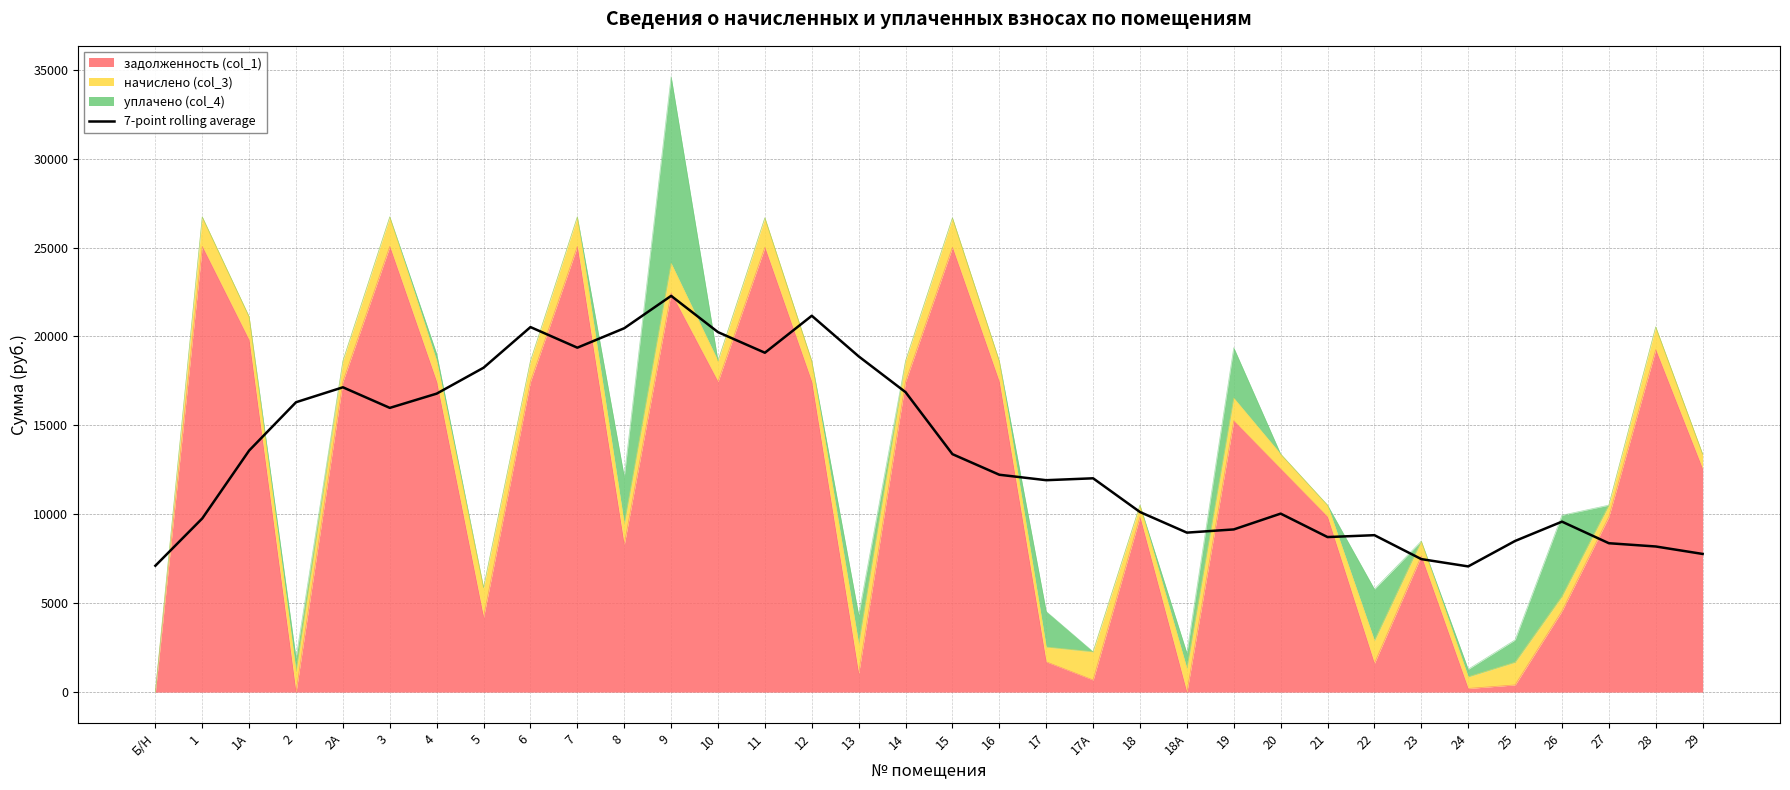

At which label is the value closest to 14674?

1А